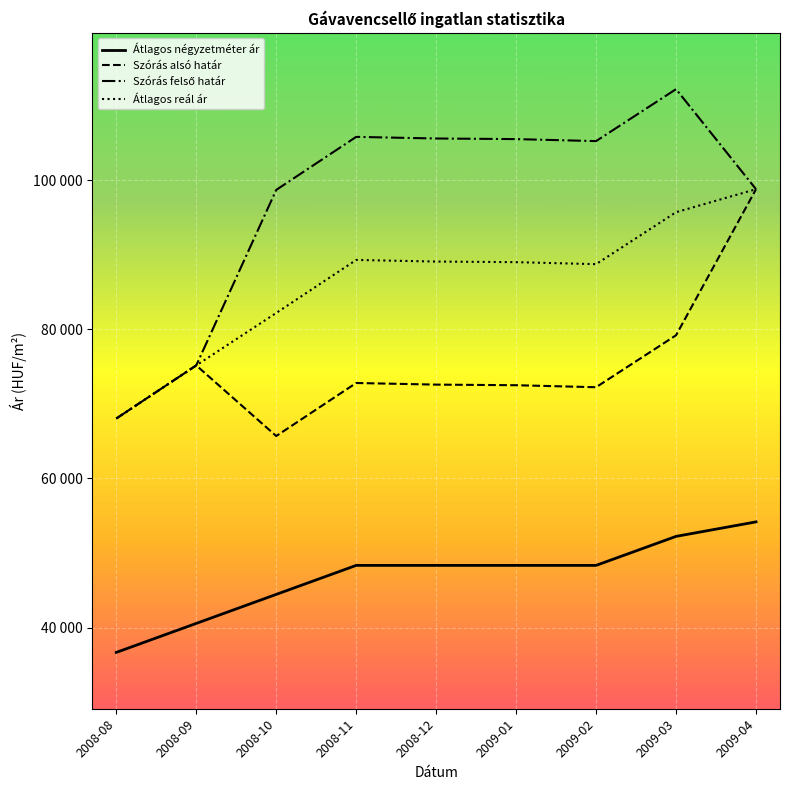

What is the maximum value shown in the chart?

112184